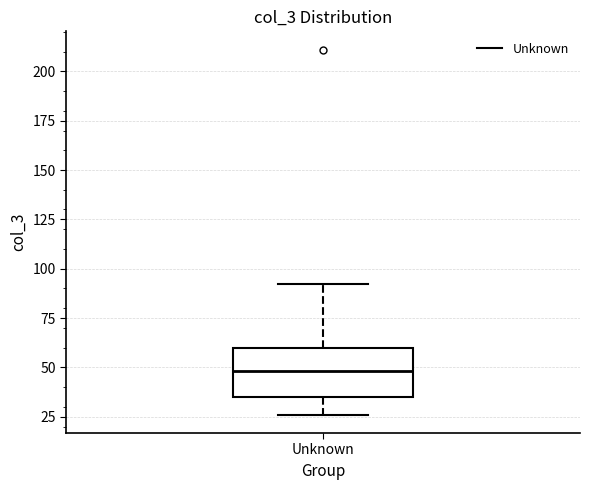

Where does the lower whisker of the box for Unknown end on the y-axis? The values are not printed on the chart, so give them approximately, as read against the axis.

25